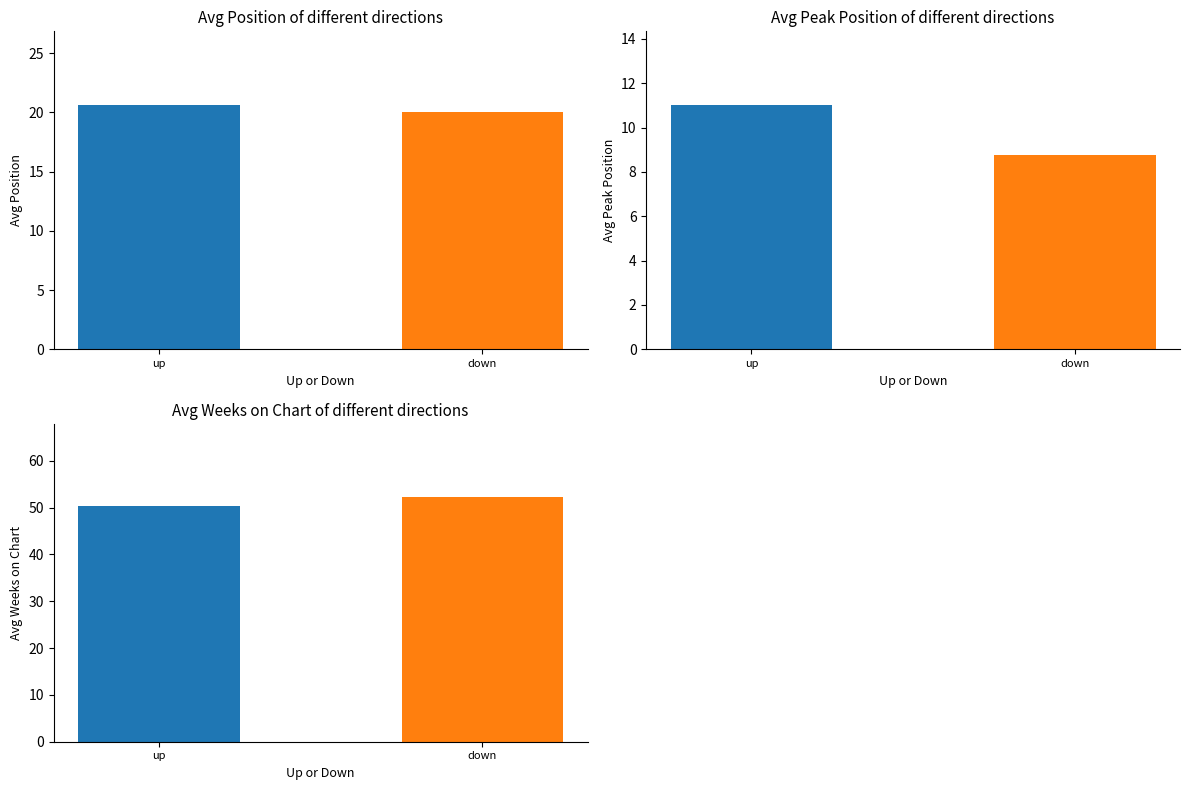

The value of Avg Weeks on Chart at down is 80.7. True or false?

False